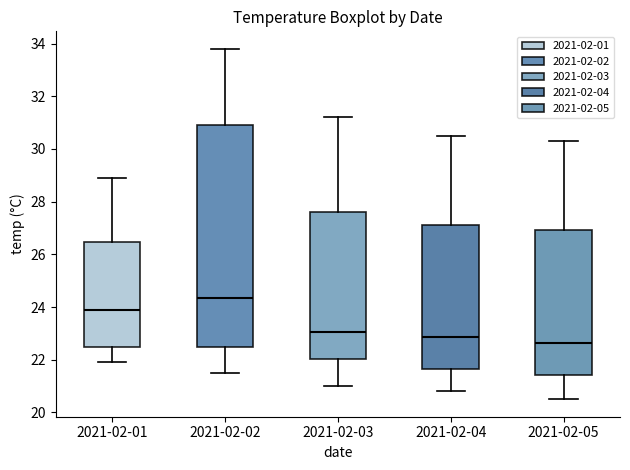

Which box has the highest median line?

2021-02-02